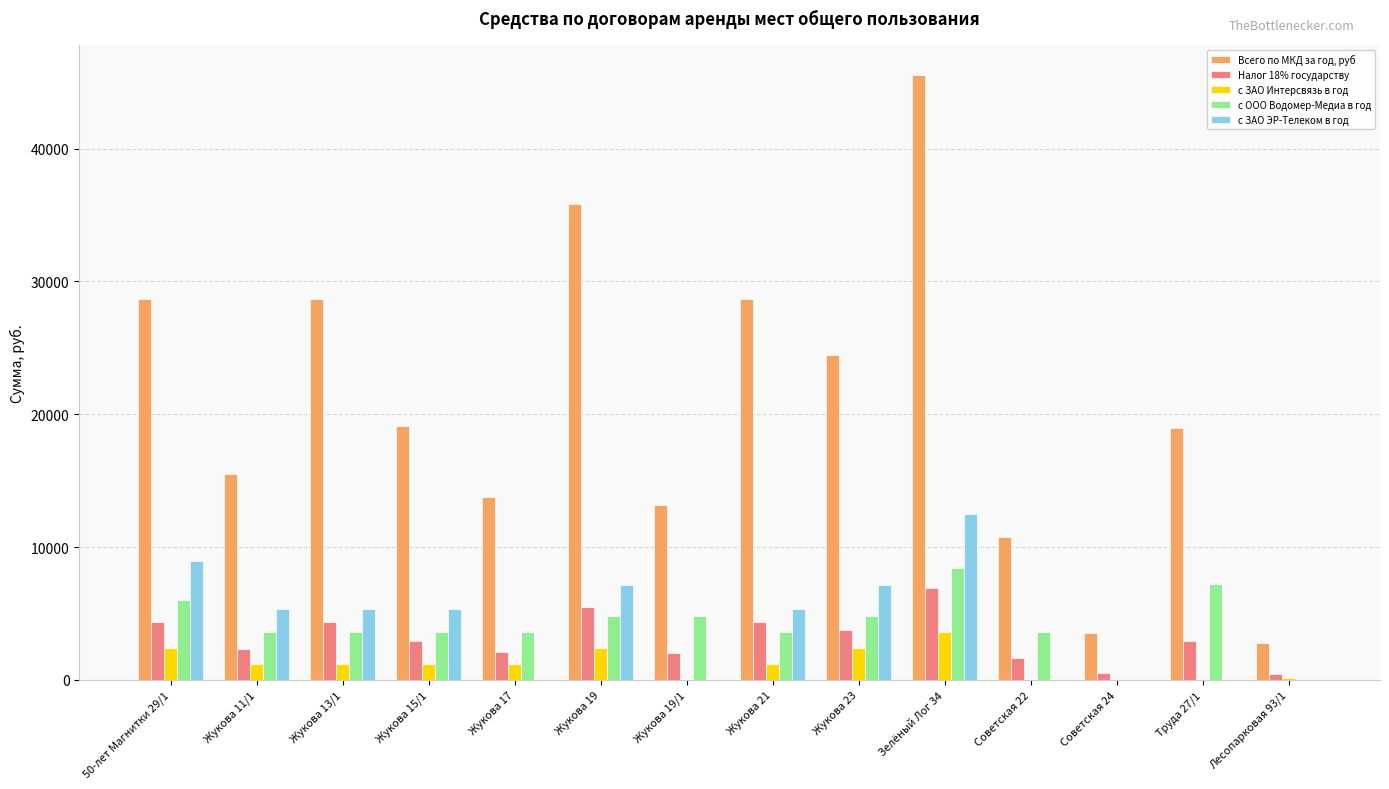

How many categories are shown in the chart?

14